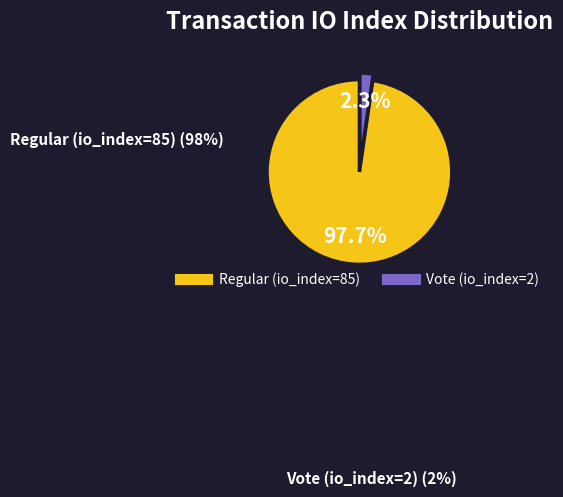

Between Regular (io_index=85) and Vote (io_index=2), which is larger?

Regular (io_index=85)